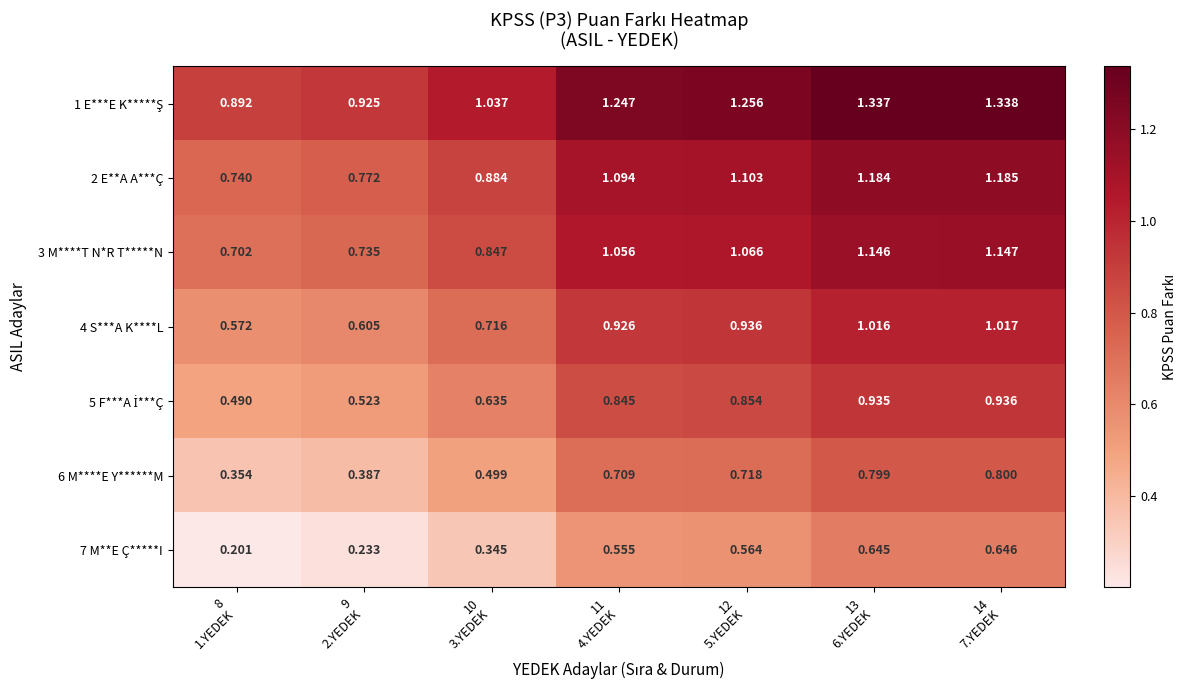

What is the greatest value displayed?

1.3